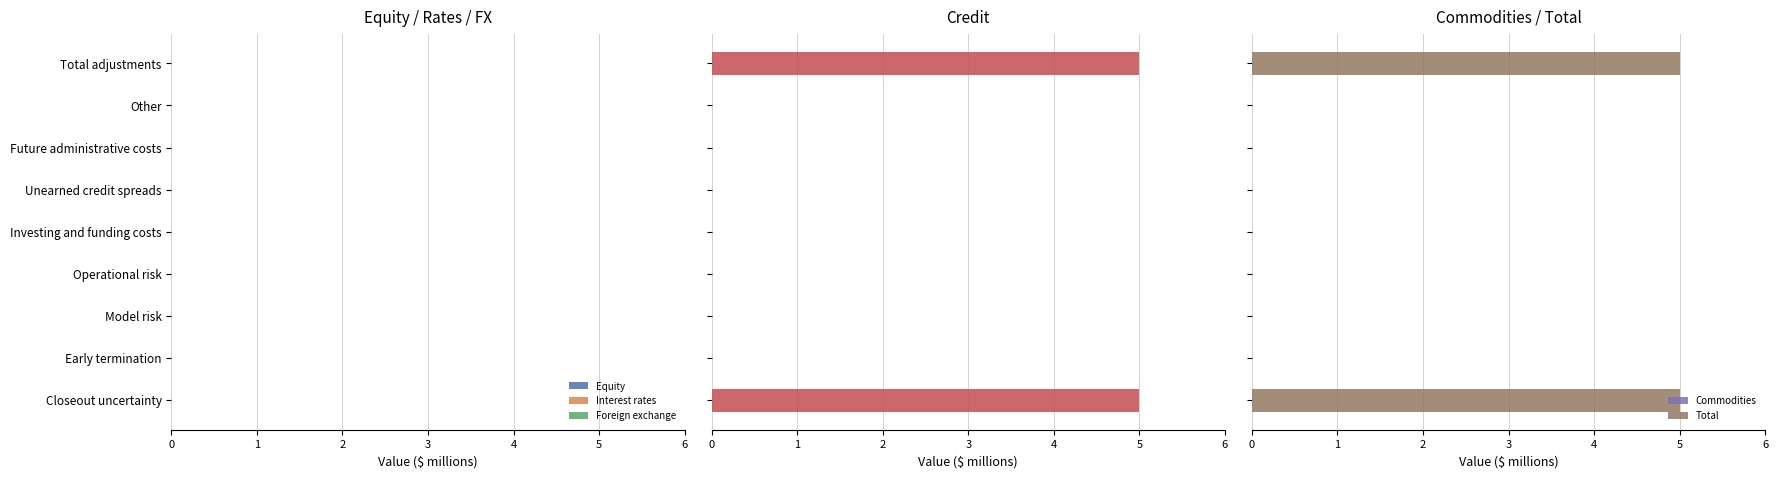

Reading left to right, list all the values displayed in this chart.

Equity: 0.6	0.6	0.6	0.6	0.6	0.6	0.6	0.6	0.6
Interest rates: 0.6	0.6	0.6	0.6	0.6	0.6	0.6	0.6	0.6
Foreign exchange: 0.6	0.6	0.6	0.6	0.6	0.6	0.6	0.6	0.6
Credit: 5.0	0.0	0.0	0.0	0.0	0.0	0.0	0.0	5.0
Commodities: 0.6	0.6	0.6	0.6	0.6	0.6	0.6	0.6	0.6
Total: 5.0	0.0	0.0	0.0	0.0	0.0	0.0	0.0	5.0